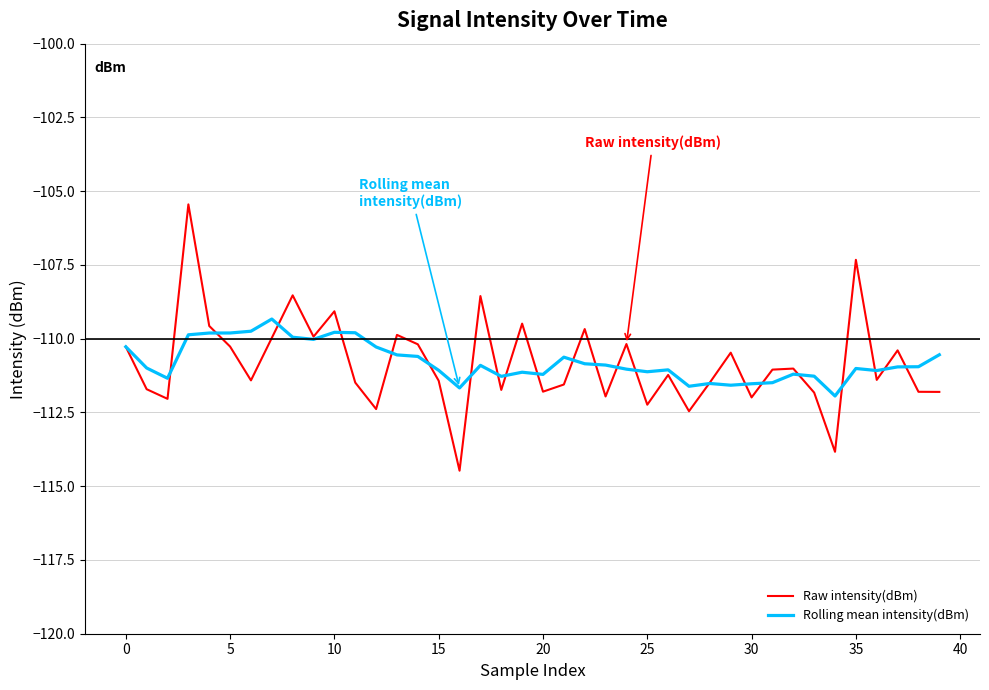

What is the lowest value of the Rolling mean intensity(dBm) series?

-111.9